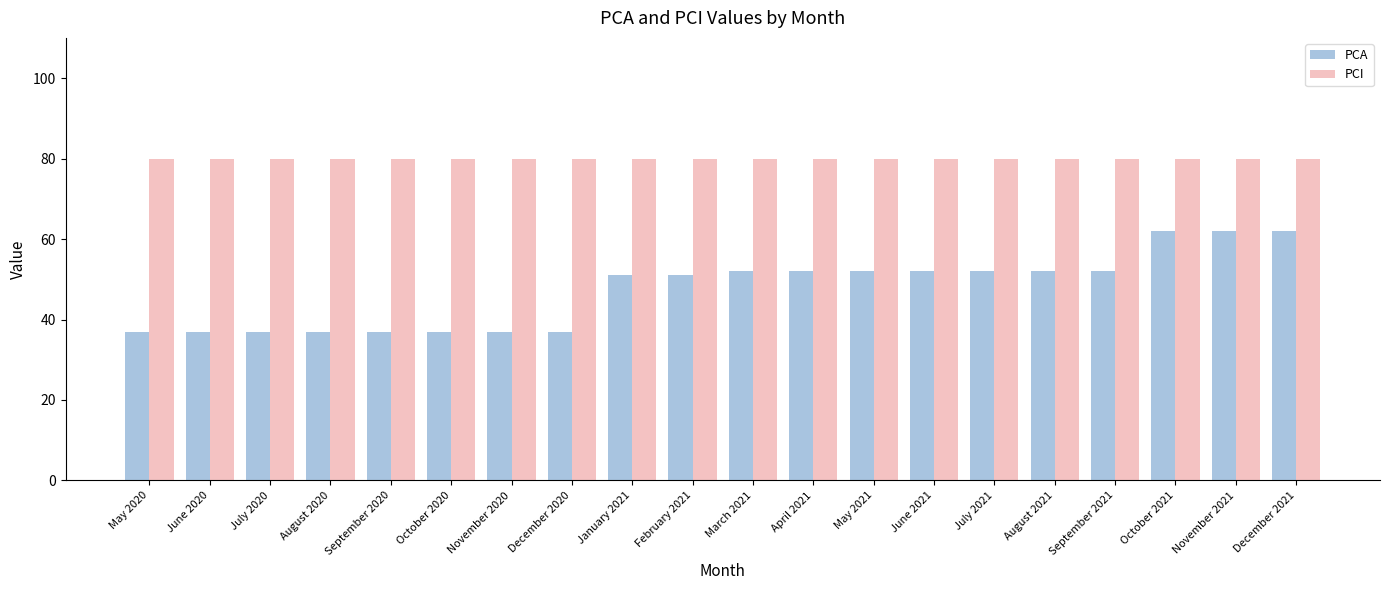

What is the total value across all series at June 2021?

132